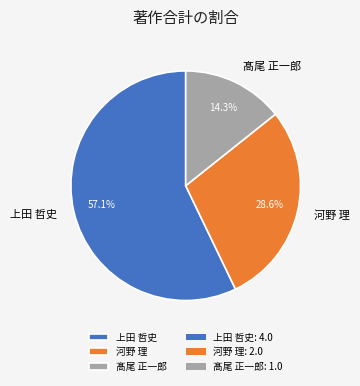

What portion of the pie excludes 上田 哲史?

42.9%